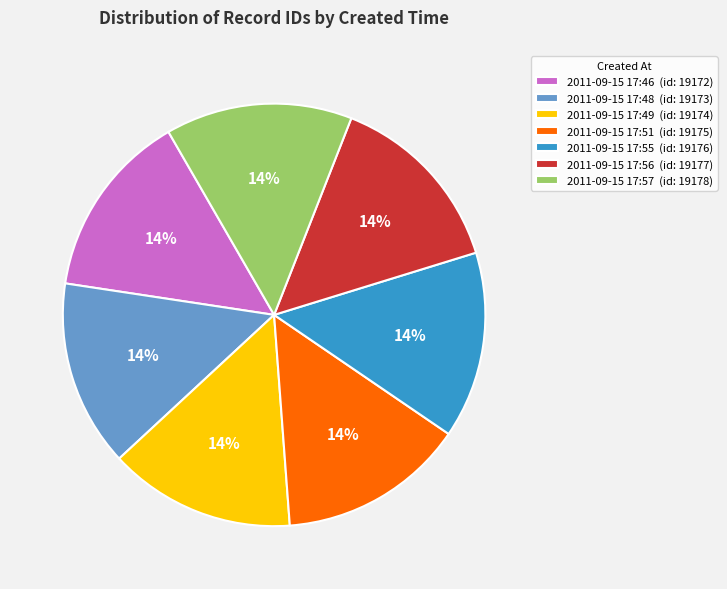

Is 2011-09-15 17:49 the majority of the pie?

No